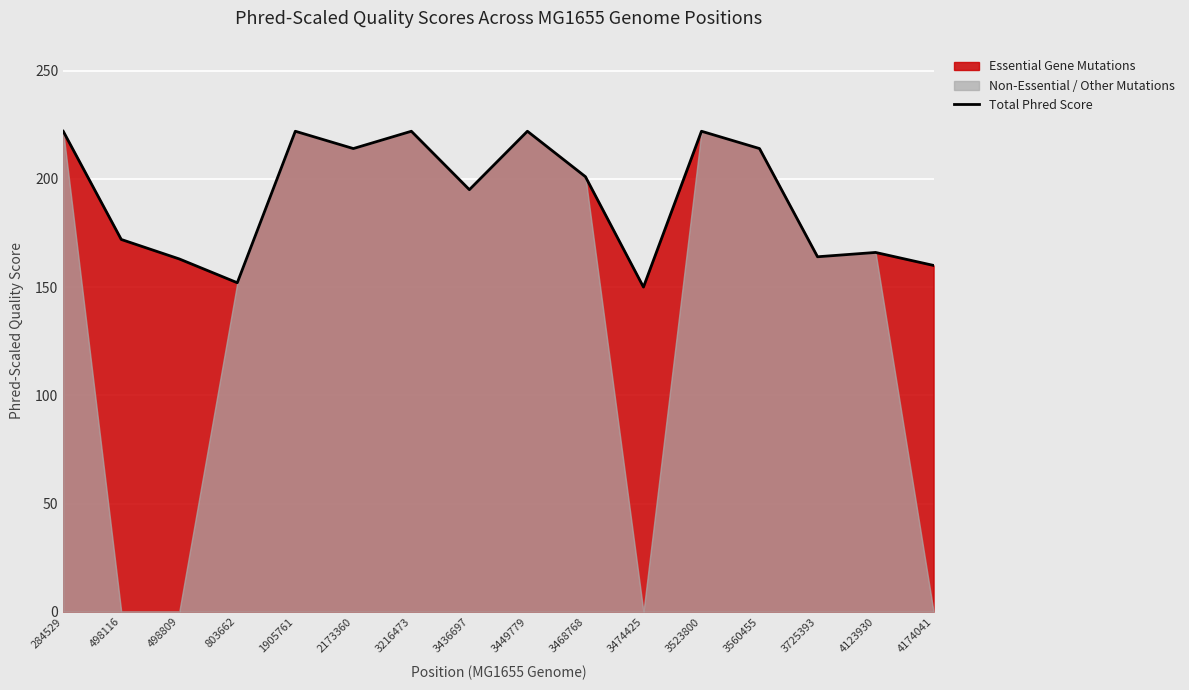

How many values are below 201?

8